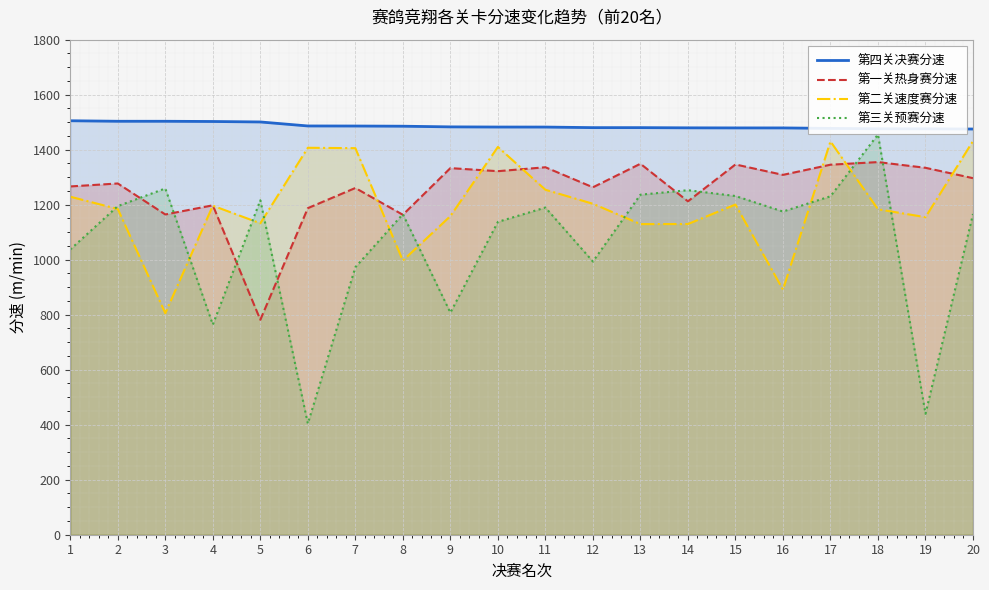

Which series has the widest spread of values?

第三关预赛分速